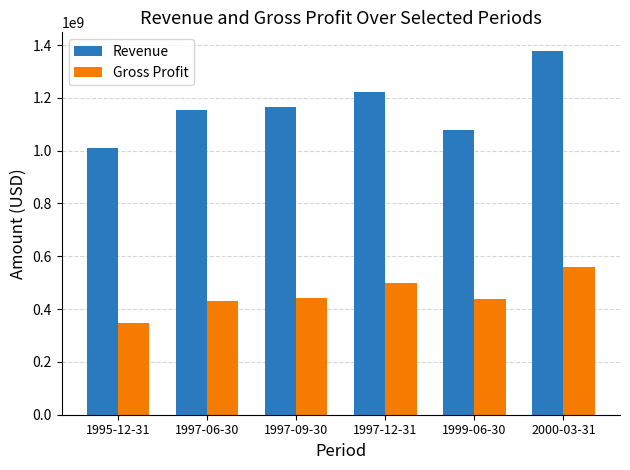

Which label corresponds to the largest value in the chart?

2000-03-31